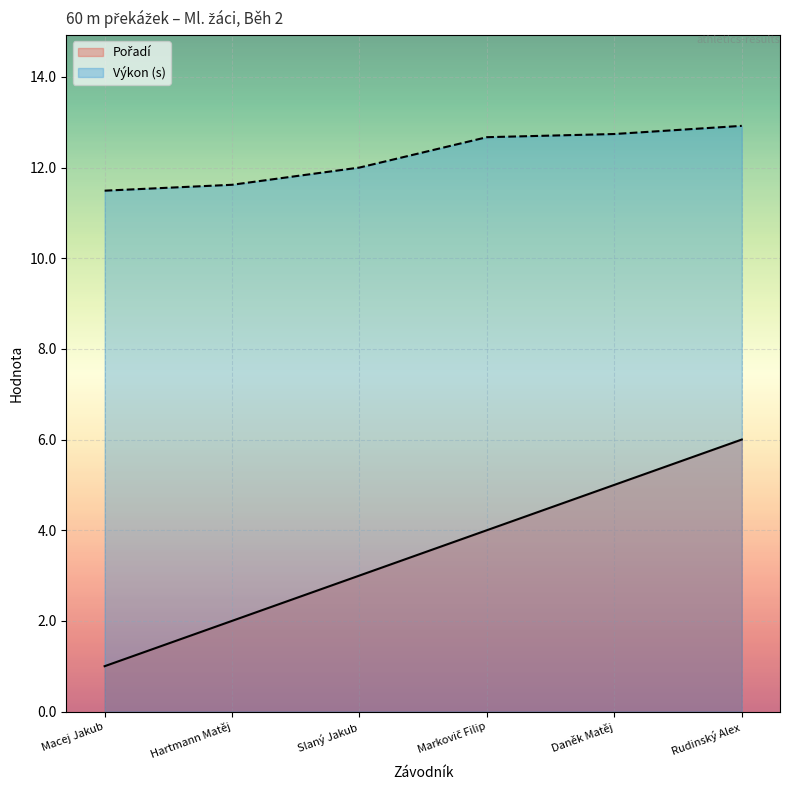

List the series in order of their overall mean, highest first.

Výkon (s), Pořadí